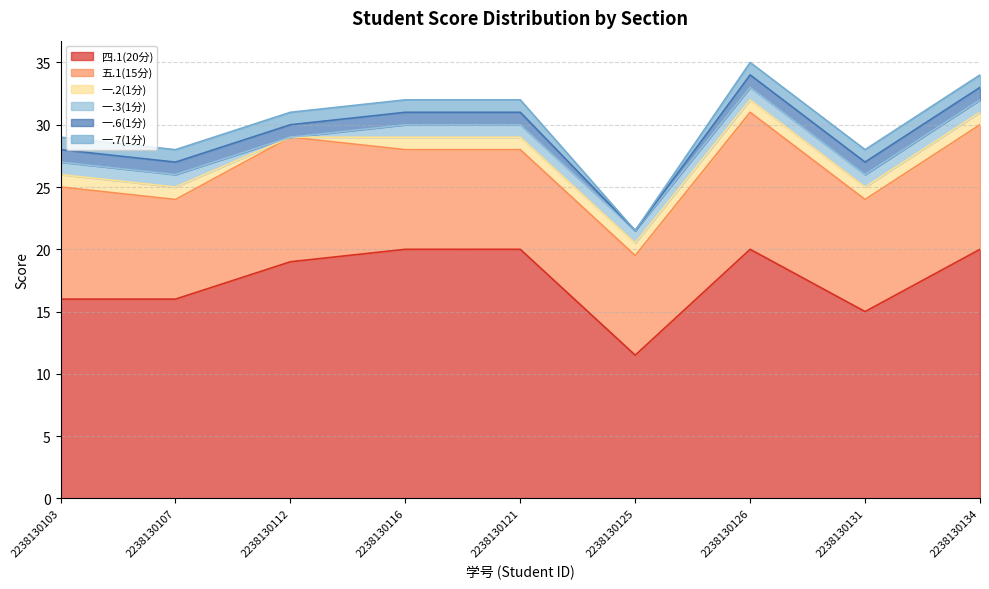

At 2238130134, list the series in order from smallest to largest.

一.2(1分), 一.3(1分), 一.6(1分), 一.7(1分), 五.1(15分), 四.1(20分)